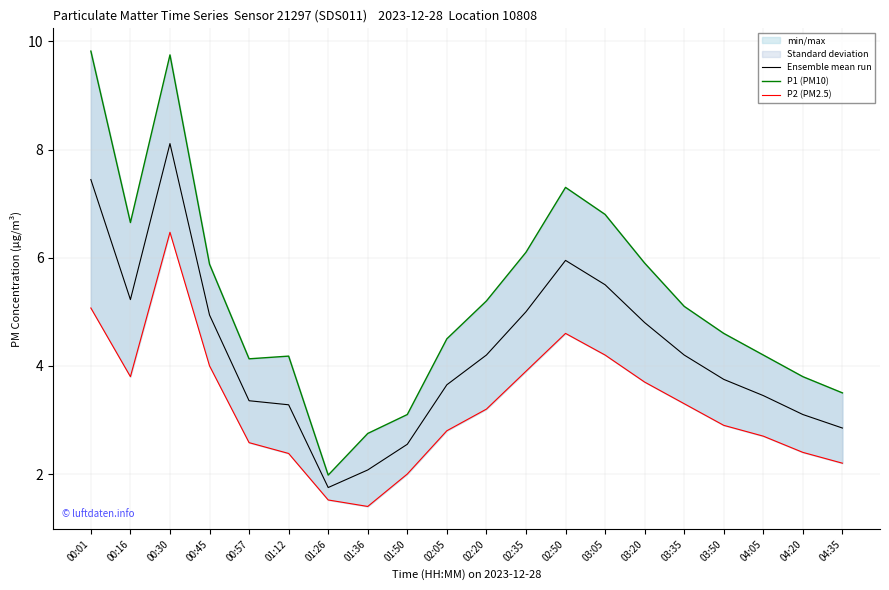

Read the Ensemble mean run value at 01:36.

2.1